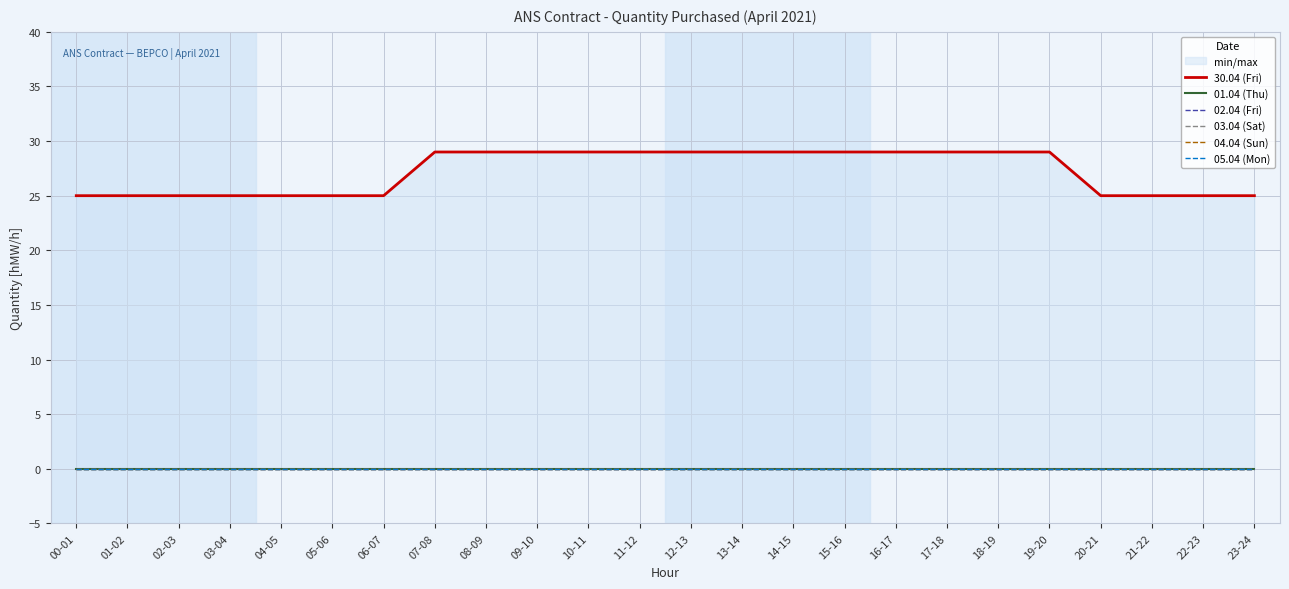

Reading right to left, what are all the values shown in this chart?

30.04 (Fri): 25	25	25	25	29	29	29	29	29	29	29	29	29	29	29	29	29	25	25	25	25	25	25	25
01.04 (Thu): 0	0	0	0	0	0	0	0	0	0	0	0	0	0	0	0	0	0	0	0	0	0	0	0
02.04 (Fri): 0	0	0	0	0	0	0	0	0	0	0	0	0	0	0	0	0	0	0	0	0	0	0	0
03.04 (Sat): 0	0	0	0	0	0	0	0	0	0	0	0	0	0	0	0	0	0	0	0	0	0	0	0
04.04 (Sun): 0	0	0	0	0	0	0	0	0	0	0	0	0	0	0	0	0	0	0	0	0	0	0	0
05.04 (Mon): 0	0	0	0	0	0	0	0	0	0	0	0	0	0	0	0	0	0	0	0	0	0	0	0